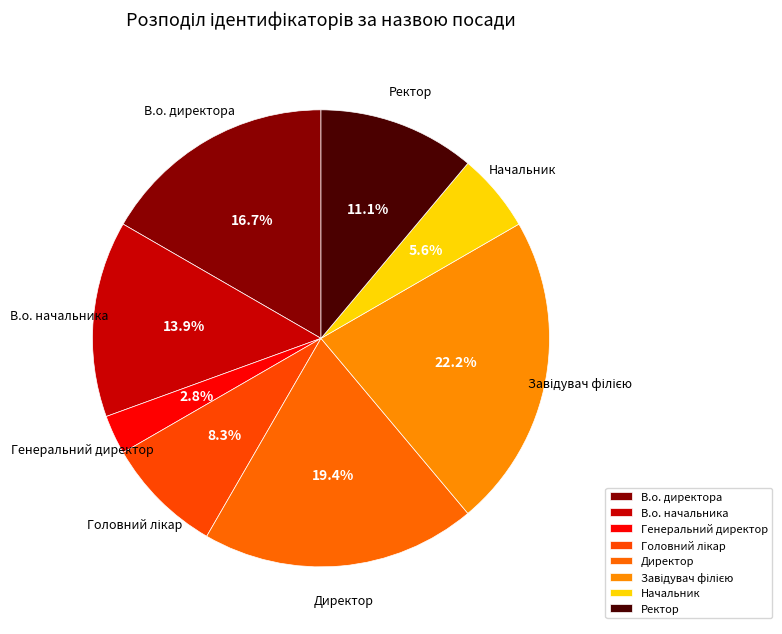

To the nearest percent, what is the combined percentage of Генеральний директор and Директор?

22%